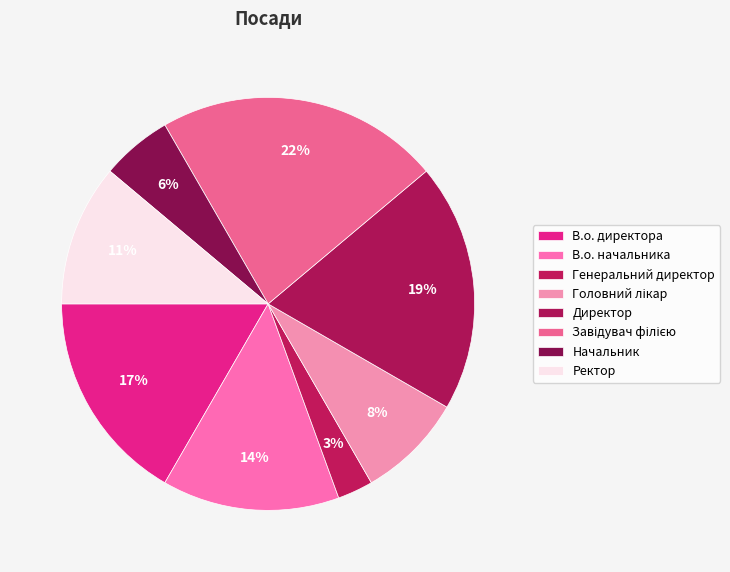

To the nearest percent, what portion does Директор represent?

19%